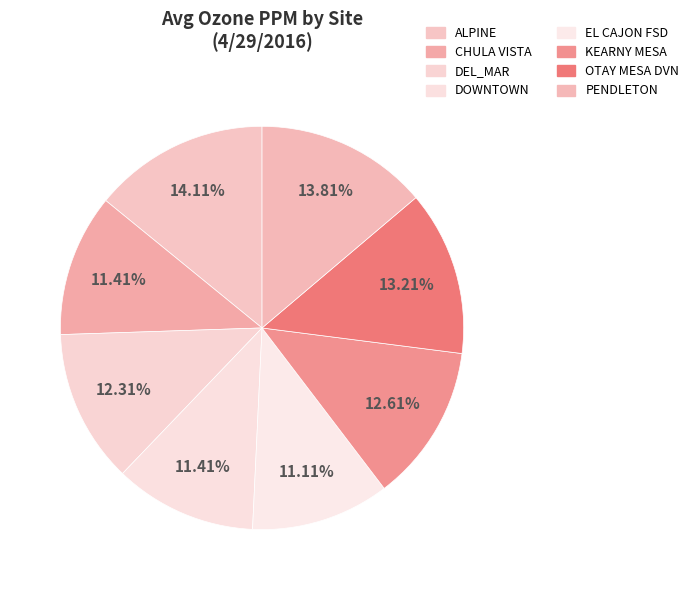

How many slices are in this pie chart?

8